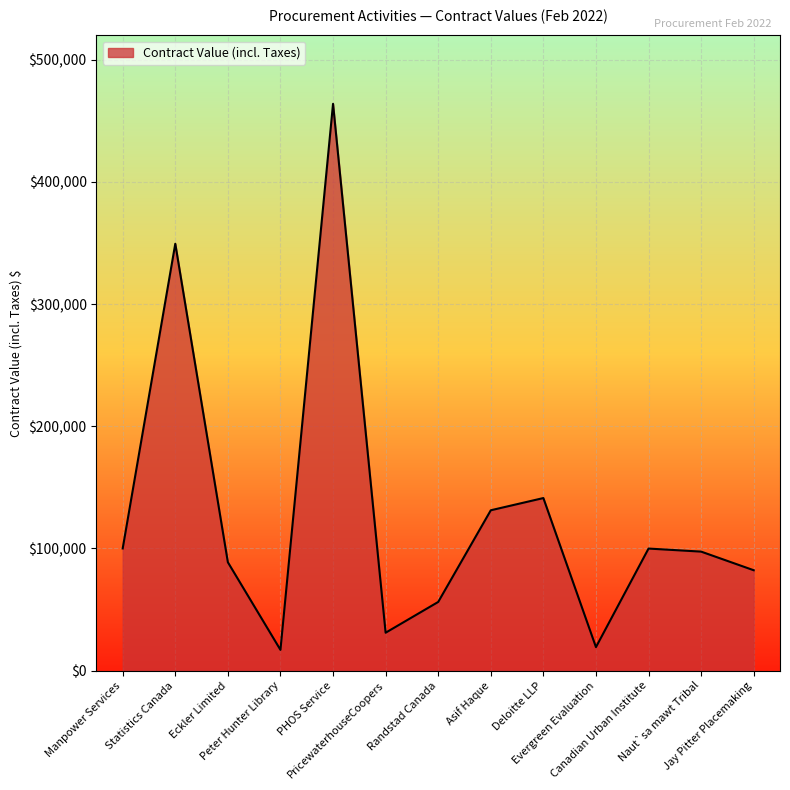

What is the minimum value shown in the chart?

16950.0